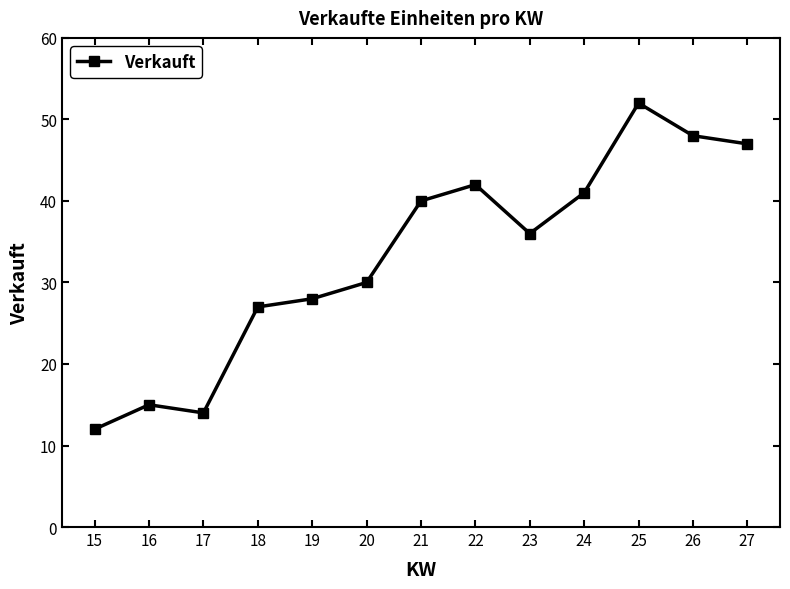

True or false: there are more than 0 points higher than both neighbors.

True